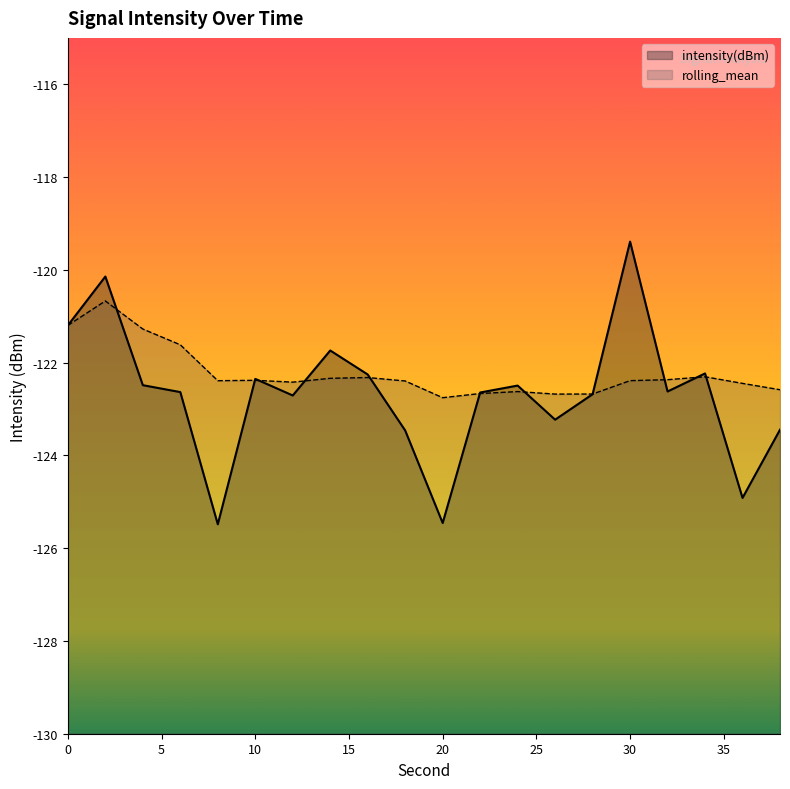

Which series has the largest total across all categories?

rolling_mean